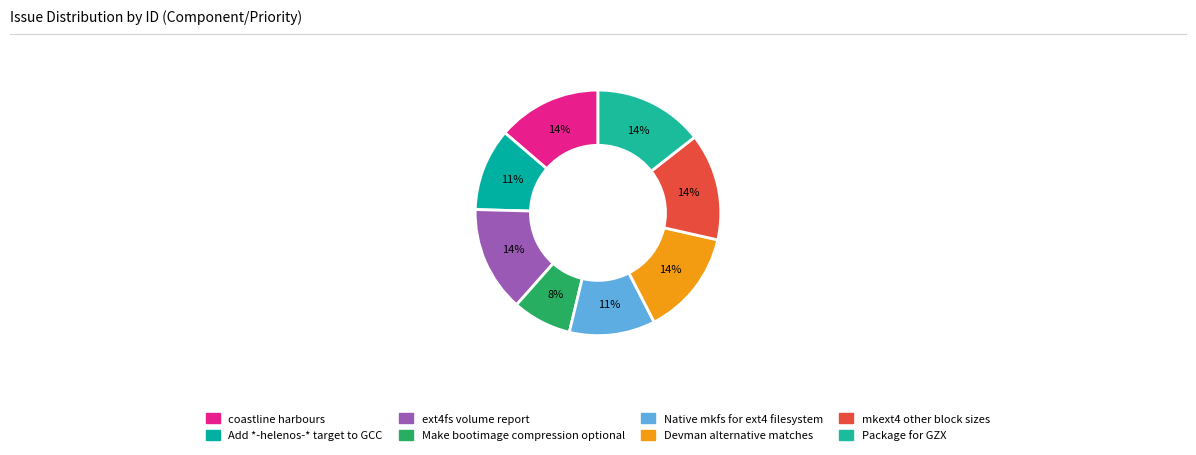

To the nearest percent, what percentage of the pie is coastline harbours?

14%